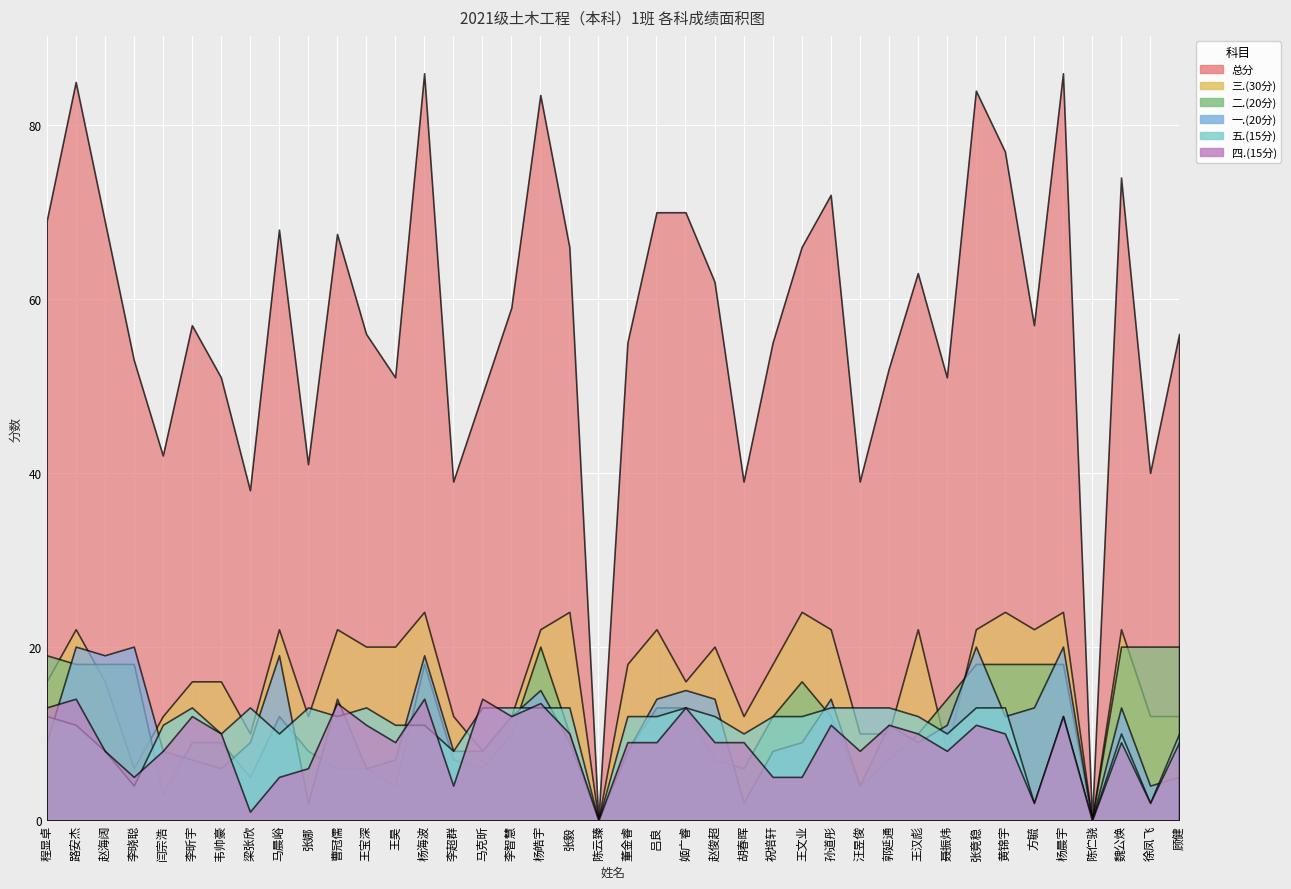

Which series has the largest total across all categories?

总分